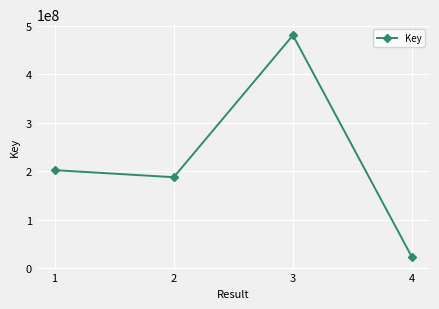

Count the number of categories in the chart.

4